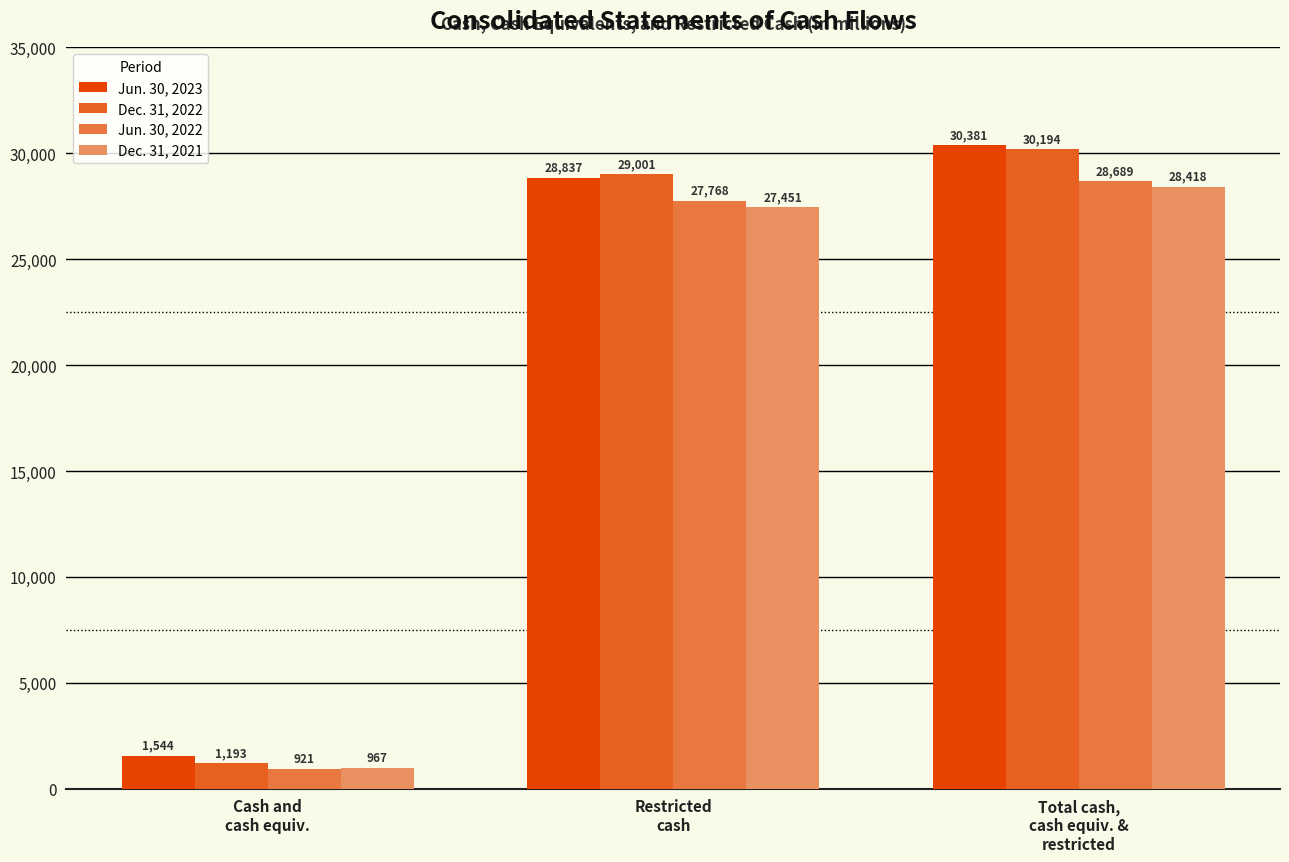

What is the value of the Jun. 30, 2023 bar at the 1st from the left?

1544